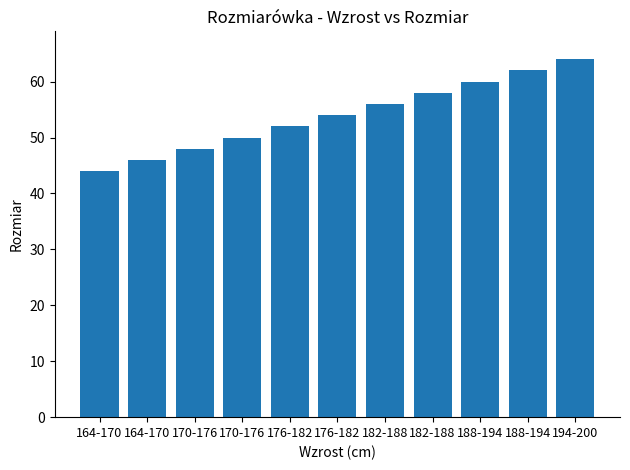

How many data points are less than 54?

5